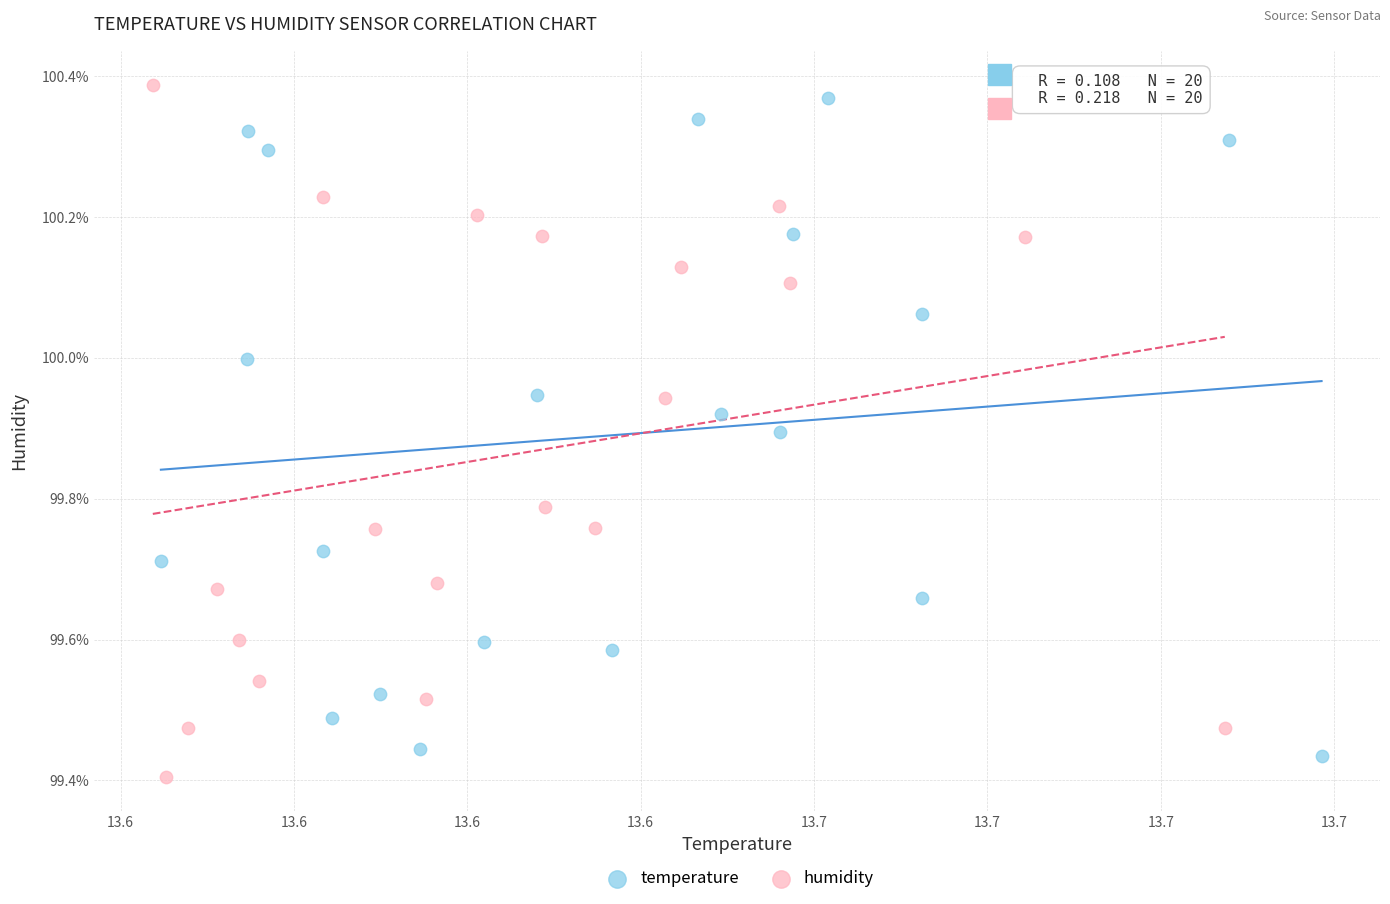

Which series has the largest Y range (max minus min)?

humidity